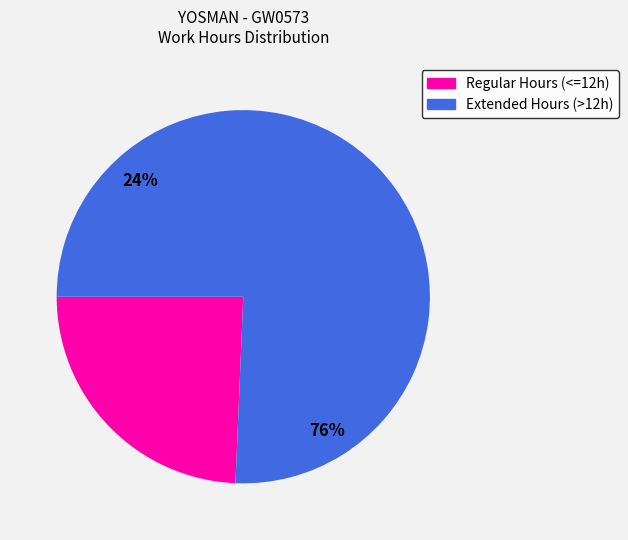

Is it true that 9-Mon is 1% of the pie?

False